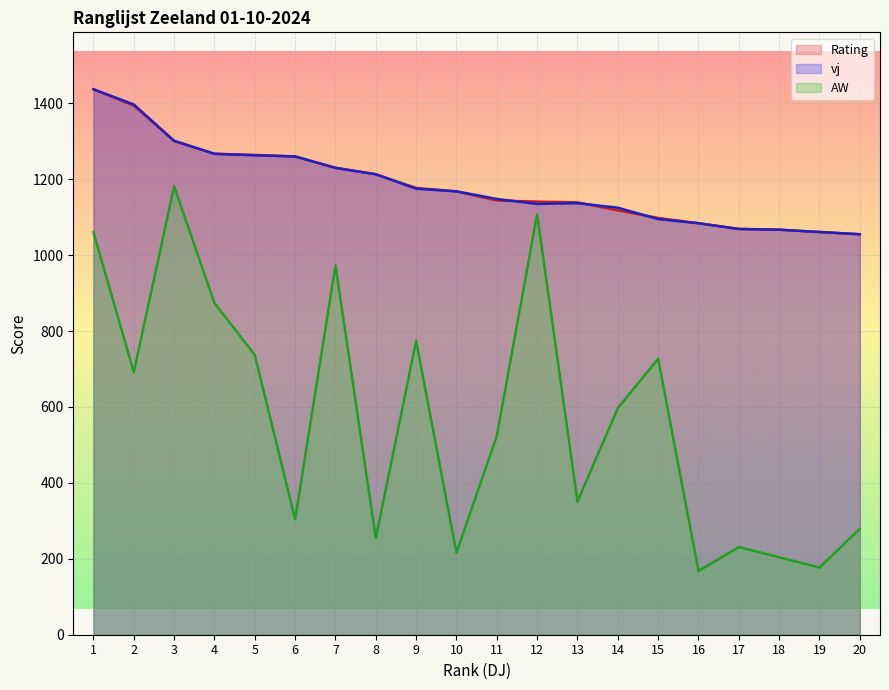

Rank the categories by AW value from highest to lowest.

3, 12, 1, 7, 4, 9, 5, 15, 2, 14, 11, 13, 6, 20, 8, 17, 10, 18, 19, 16